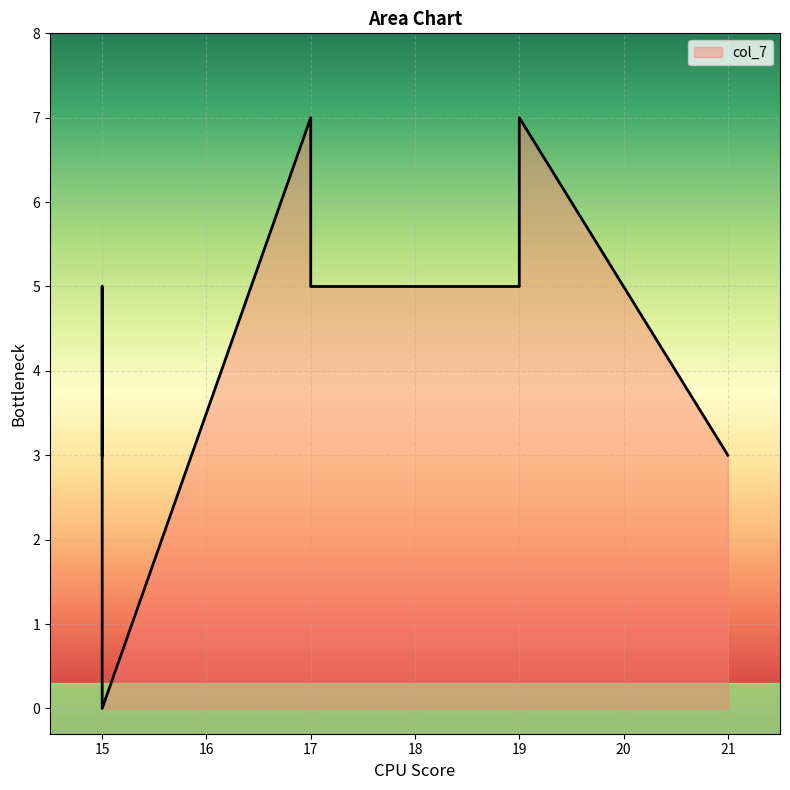

How many interior local peaks (higher than both neighbors) does the data have?

2